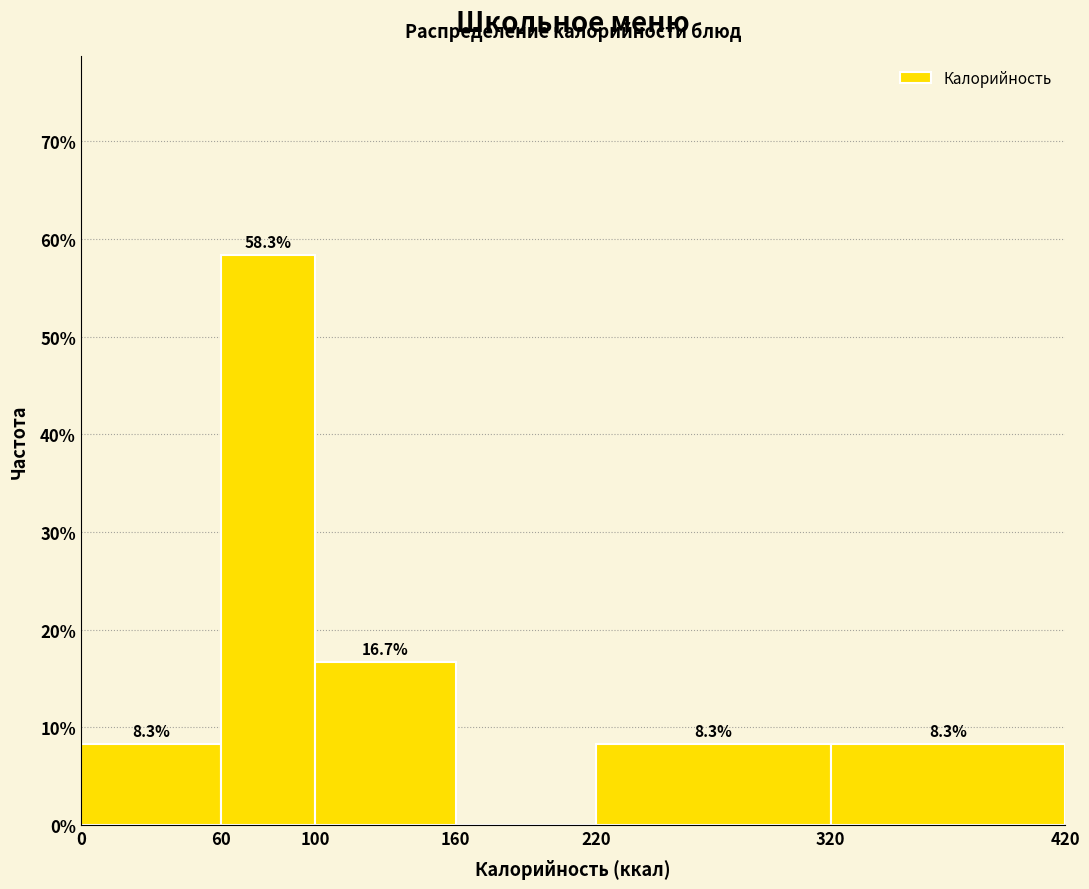

Over which range of the x-axis is the bar tallest?

60 to 100